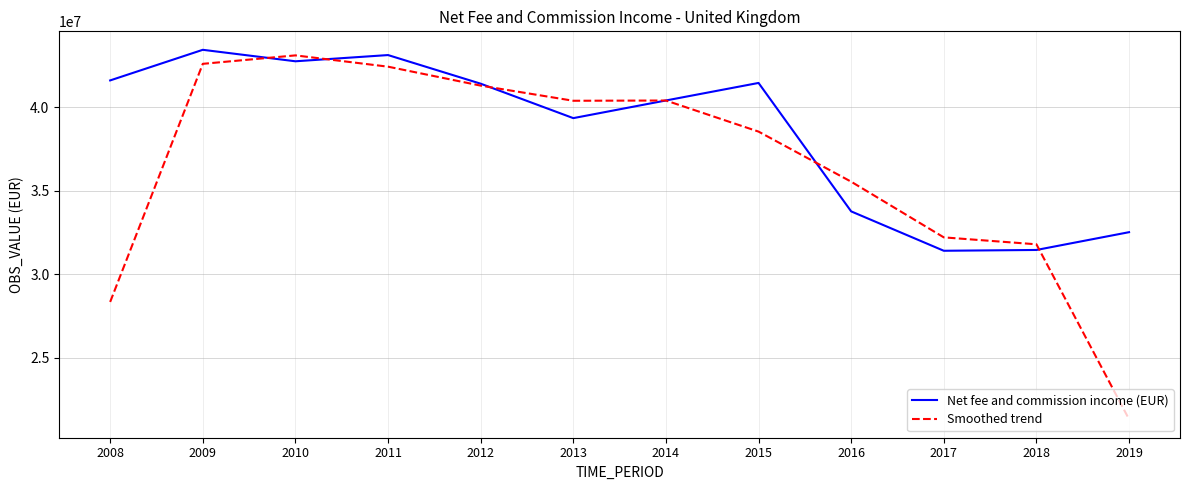

What are all the series names shown in the legend?

Net fee and commission income (EUR), Smoothed trend